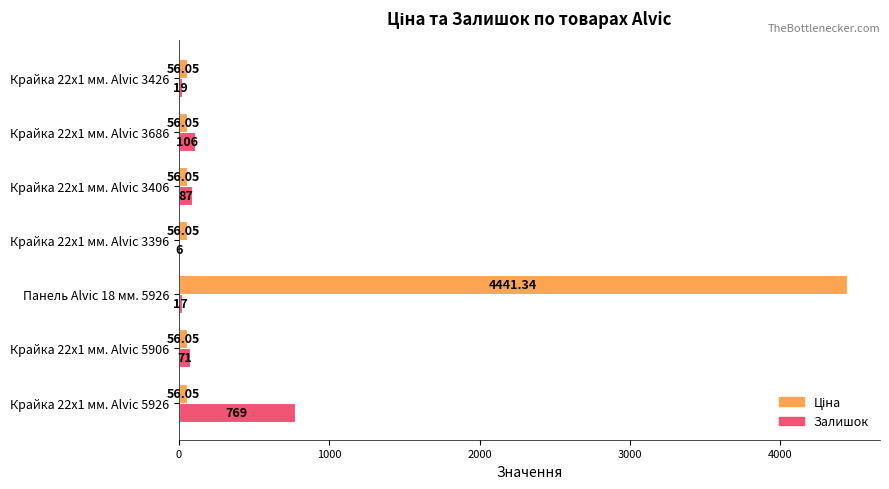

At which category is the sum across all series the highest?

Панель Alvic 18 мм. 5926